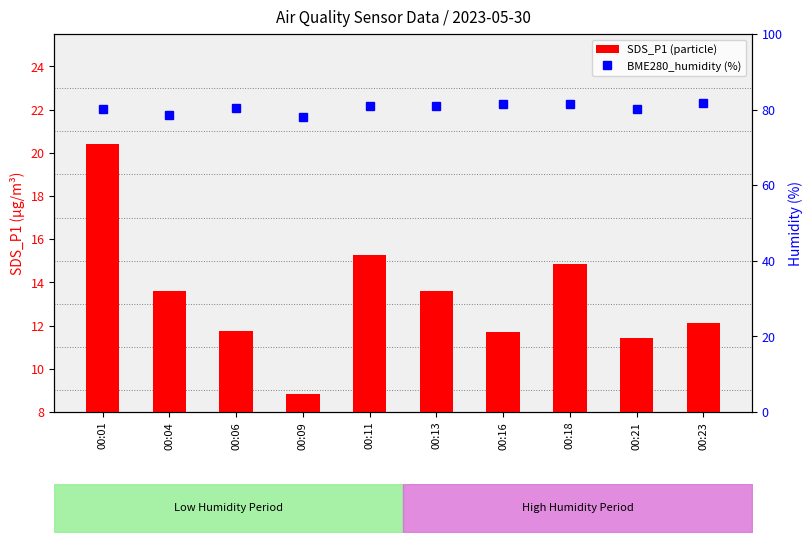

List the series in order of their overall mean, lowest first.

SDS_P1 (particle), BME280_humidity (%)